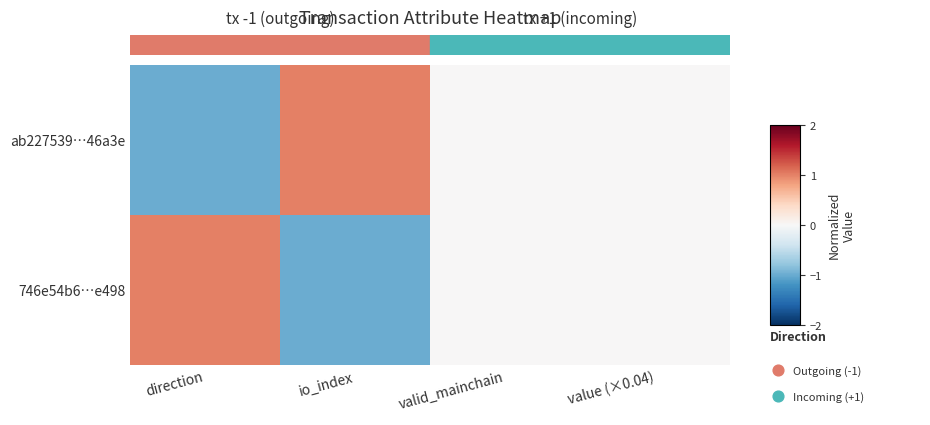

At which label does ab227539…46a3e reach its peak?

io_index